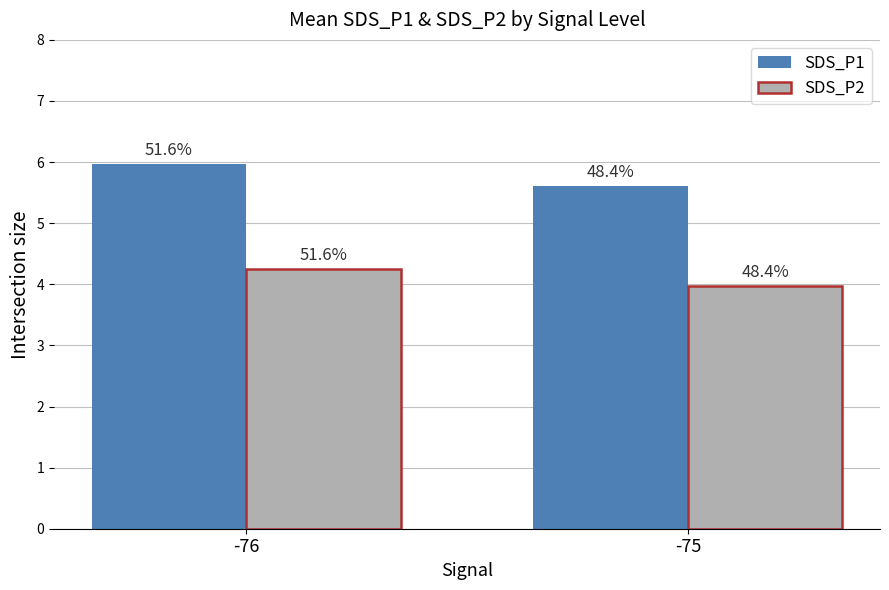

How many bars are there in total?

4